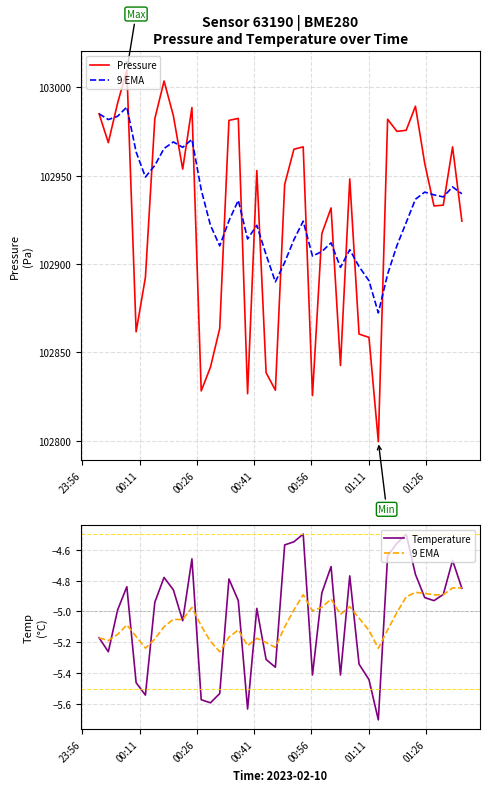

What is the value of the Pressure point at the 26th from the left?

102931.8